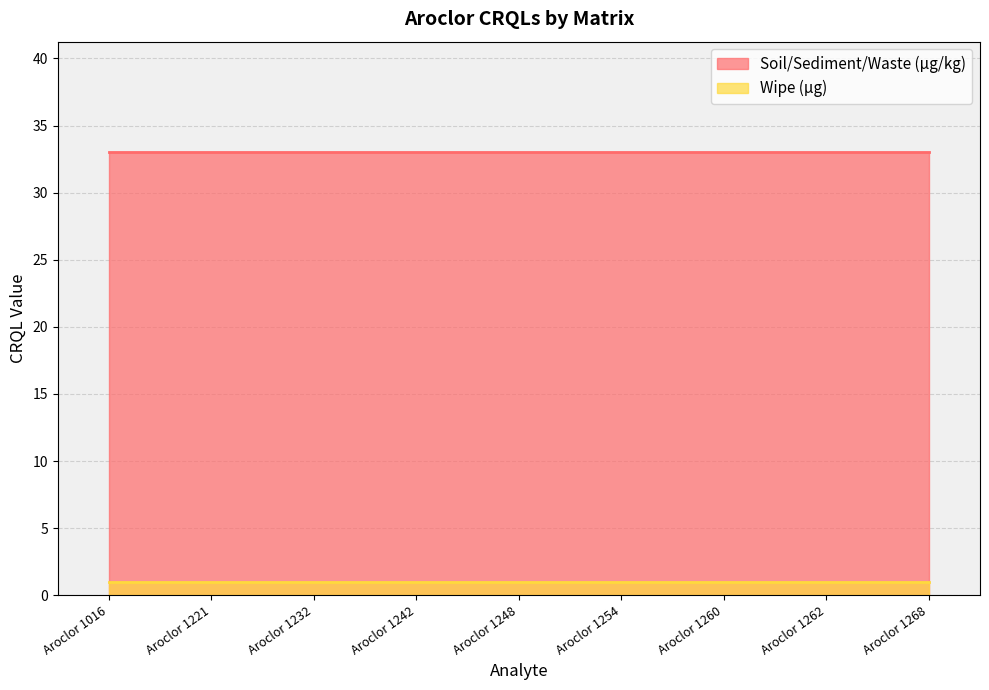

True or false: Wipe (µg) and Soil/Sediment/Waste (µg/kg) cross at least once.

False